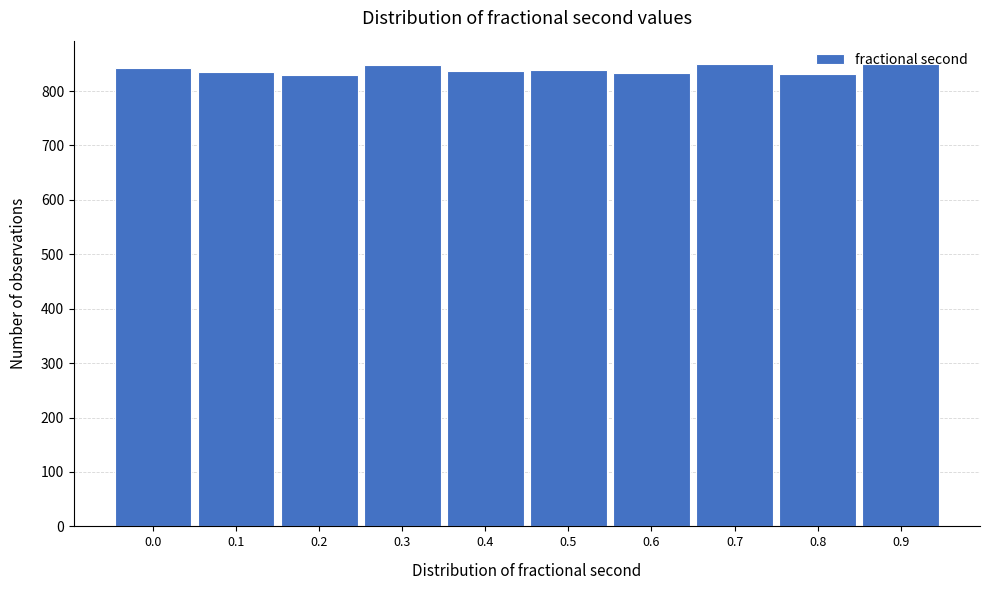

The value at 0.5 is 1173. True or false?

False